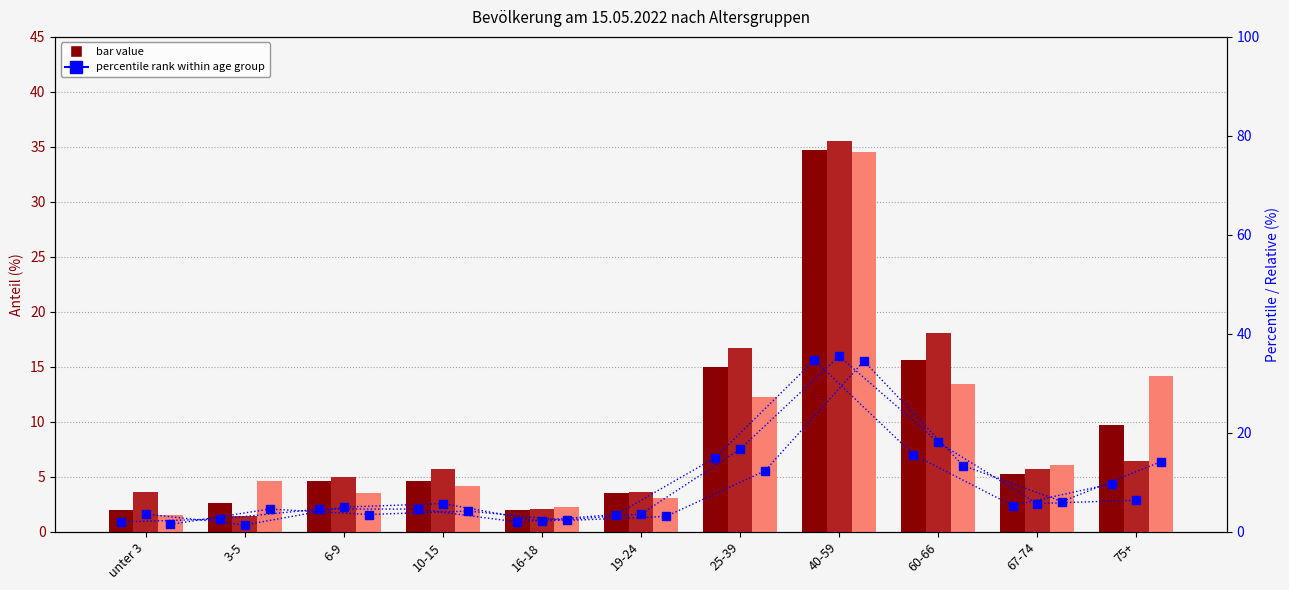

What is the label of the 11th bar from the right?

unter 3